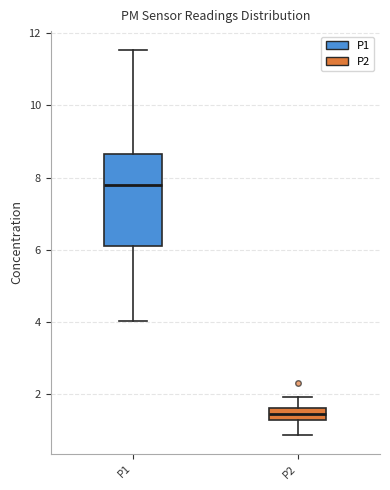

Reading left to right, transcribe this box plot: for each box, give where its median line is, the range the box spans, and where its two whiskers end, as read against the y-axis. The values are not printed on the chart, so give them approximately, as read against the axis.

P1: median 7.8, box 6.0 to 8.6, whiskers 4.0 to 11.6
P2: median 1.4, box 1.2 to 1.6, whiskers 0.8 to 2.0